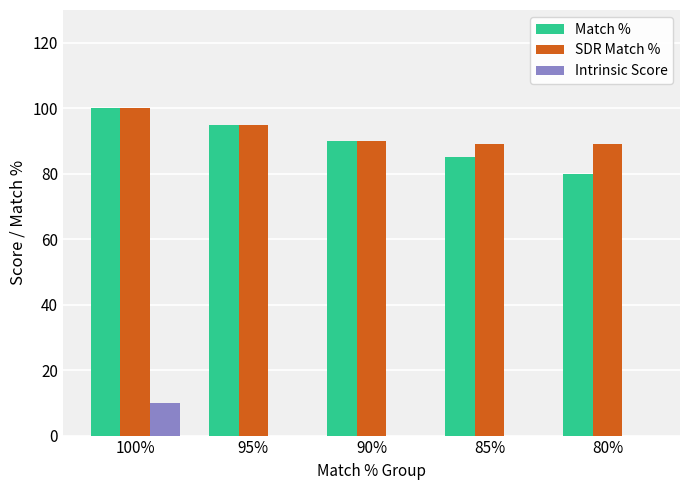

Reading left to right, what are all the values shown in this chart?

Match %: 100.0	95.0	90.0	85.0	80.0
SDR Match %: 100.0	95.0	90.0	89.0	89.0
Intrinsic Score: 10.0	0.0	0.0	0.0	0.0